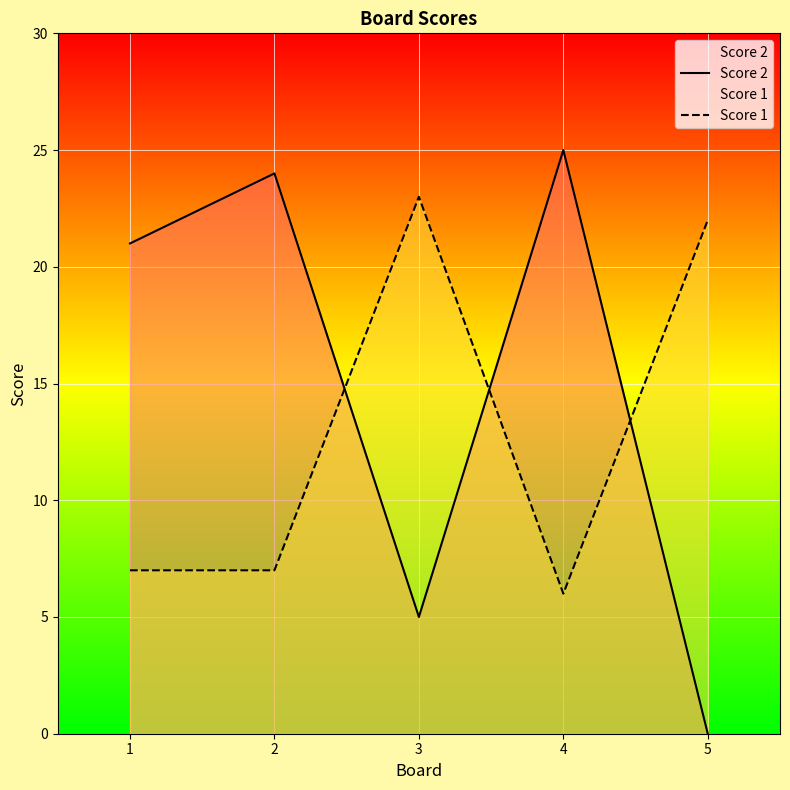

Read the Score 1 value at 1, to the nearest 5.

5